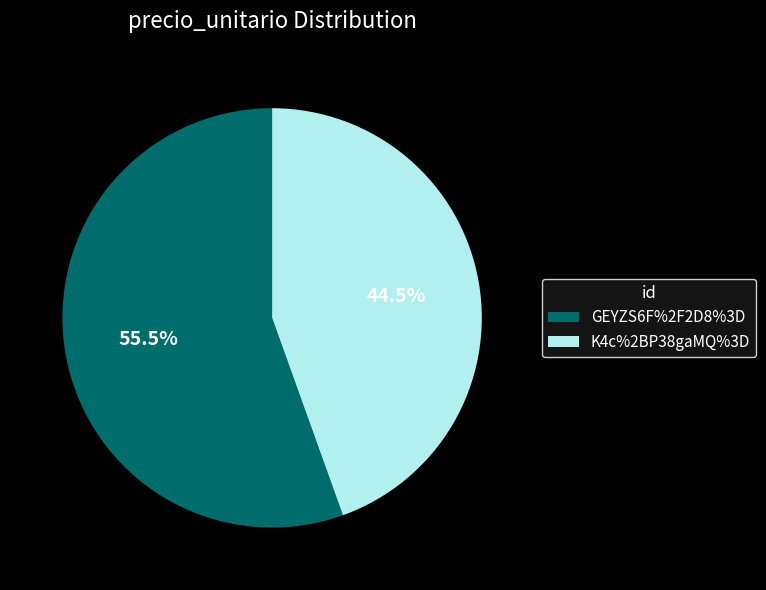

Combined, what portion of the pie is GEYZS6F%2F2D8%3D and K4c%2BP38gaMQ%3D?

100.0%